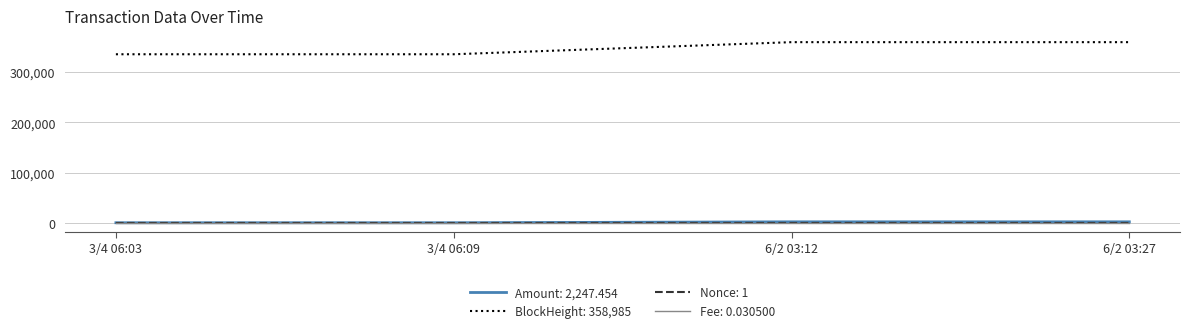

Is the value of Fee: 0.030500 at 6/2 03:27 greater than the value of BlockHeight: 358,985 at 6/2 03:27?

No